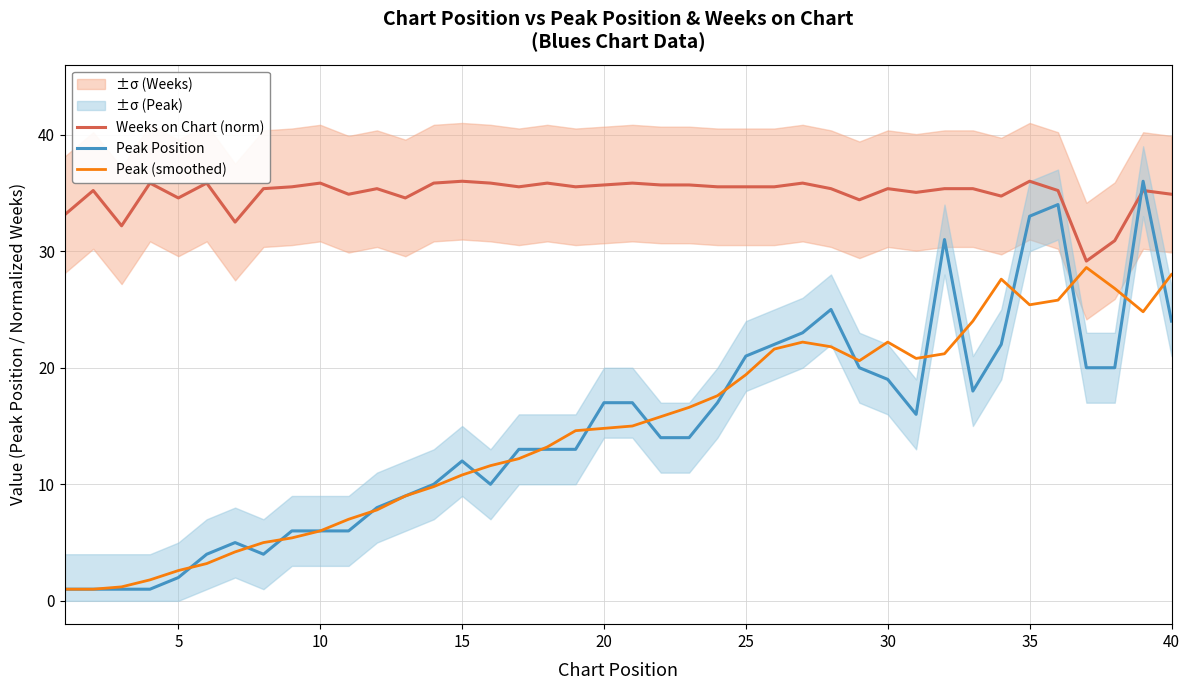

What is the lowest value of the Weeks on Chart (norm) series?

29.2